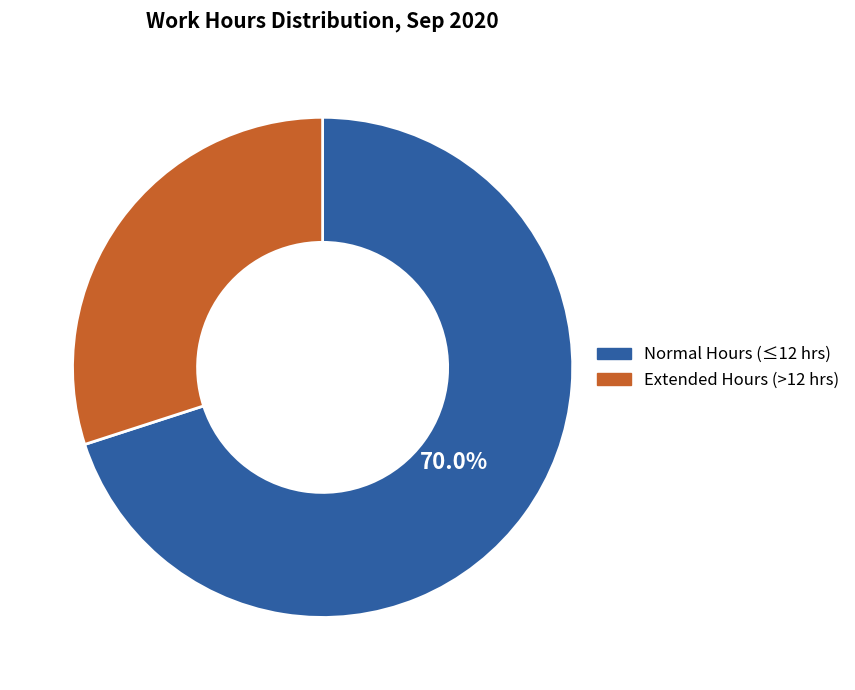

Is there a majority slice in this chart?

Yes